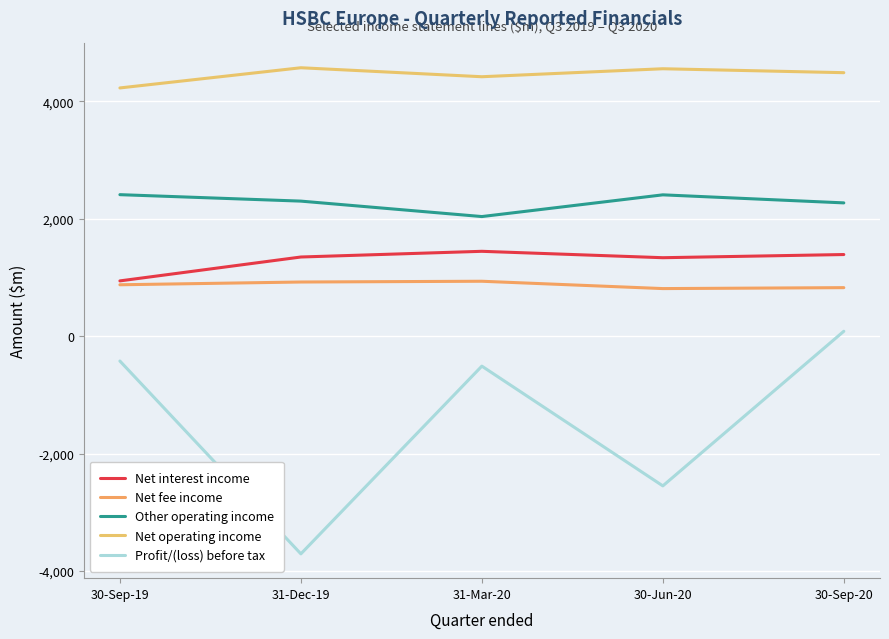

Where is Other operating income nearest to the value 2224?

30-Sep-20